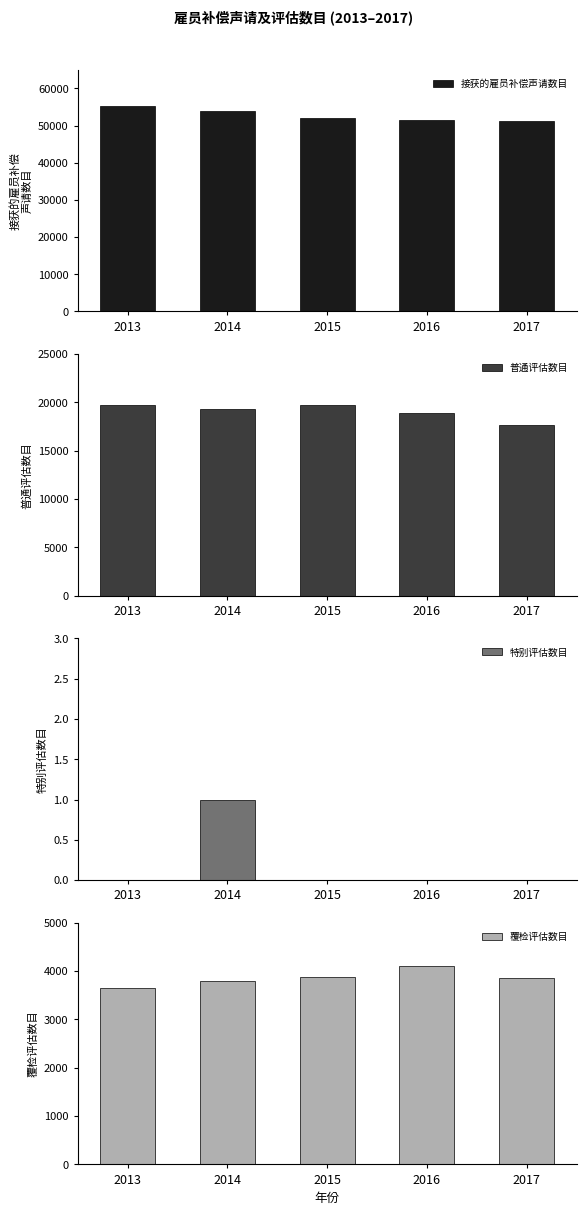

True or false: 普通评估数目 has a value of 12258 at 2013.

False